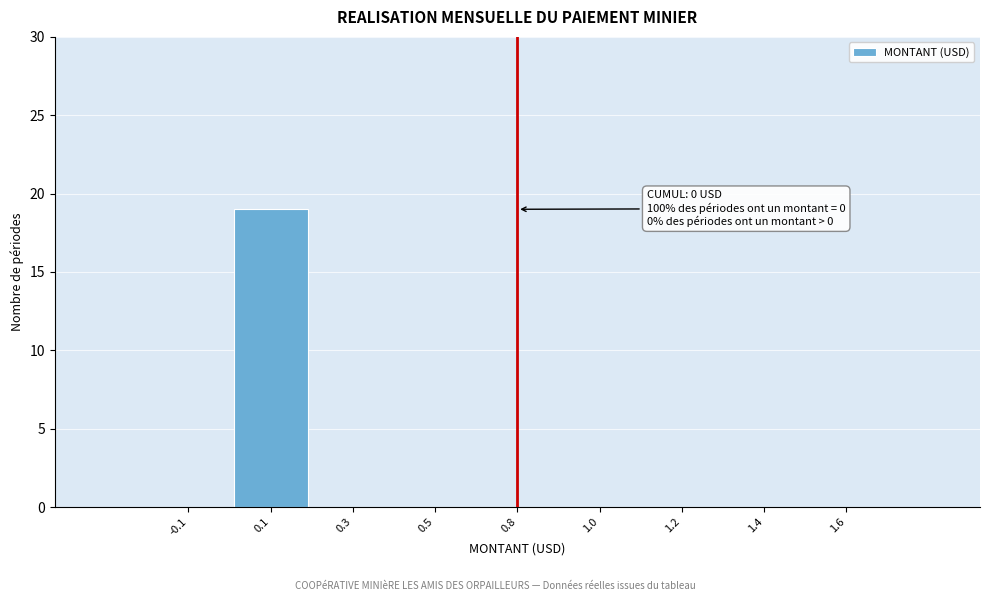

Reading right to left, transcribe all the data shown in this chart.

1.6=0	1.4=0	1.2=0	1.0=0	0.8=0	0.5=0	0.3=0	0.1=19	-0.1=0